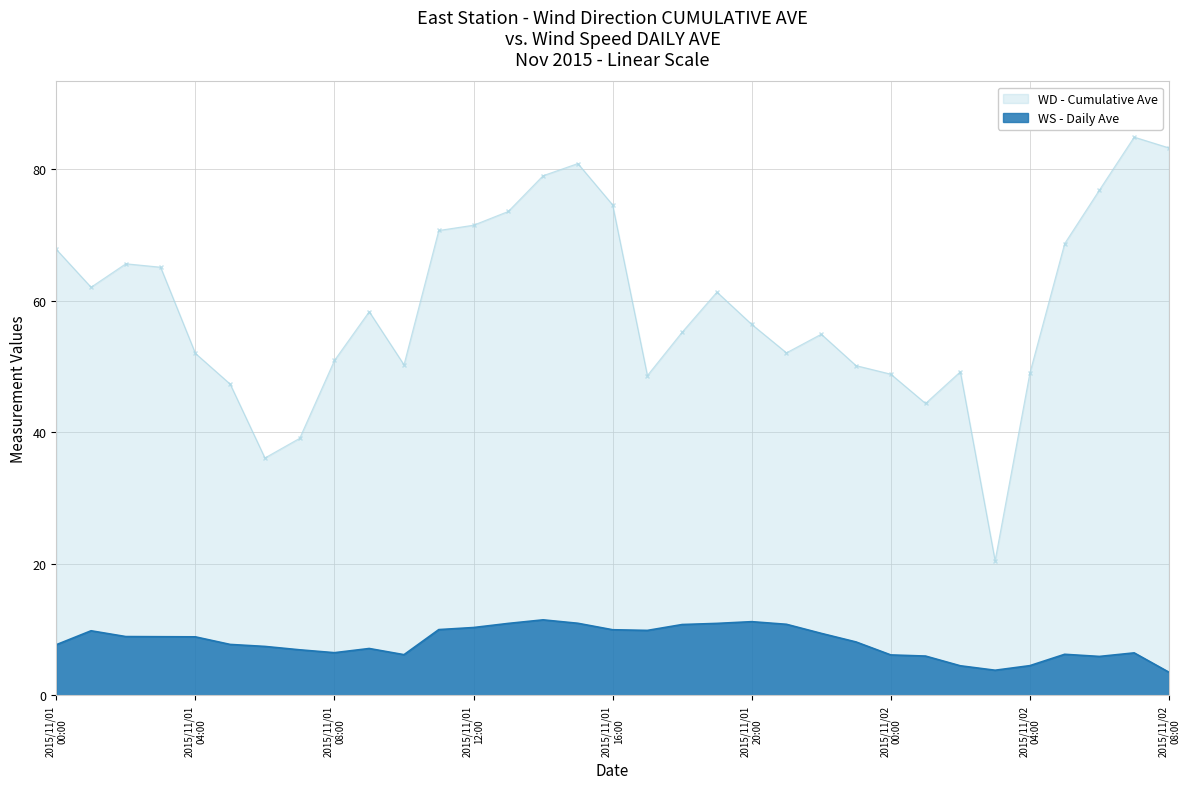

Rank the series by their maximum value, from lowest to highest.

WS - Daily Ave, WD - Cumulative Ave